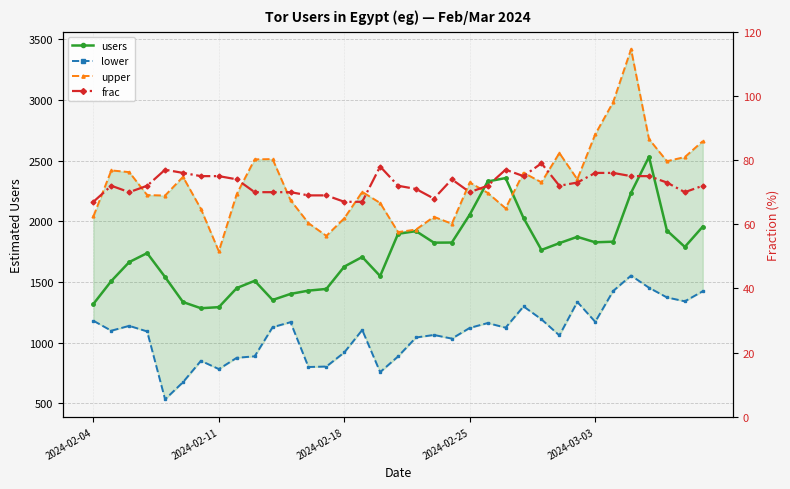

Is it true that users equals 1209 at 2024-02-25?

False